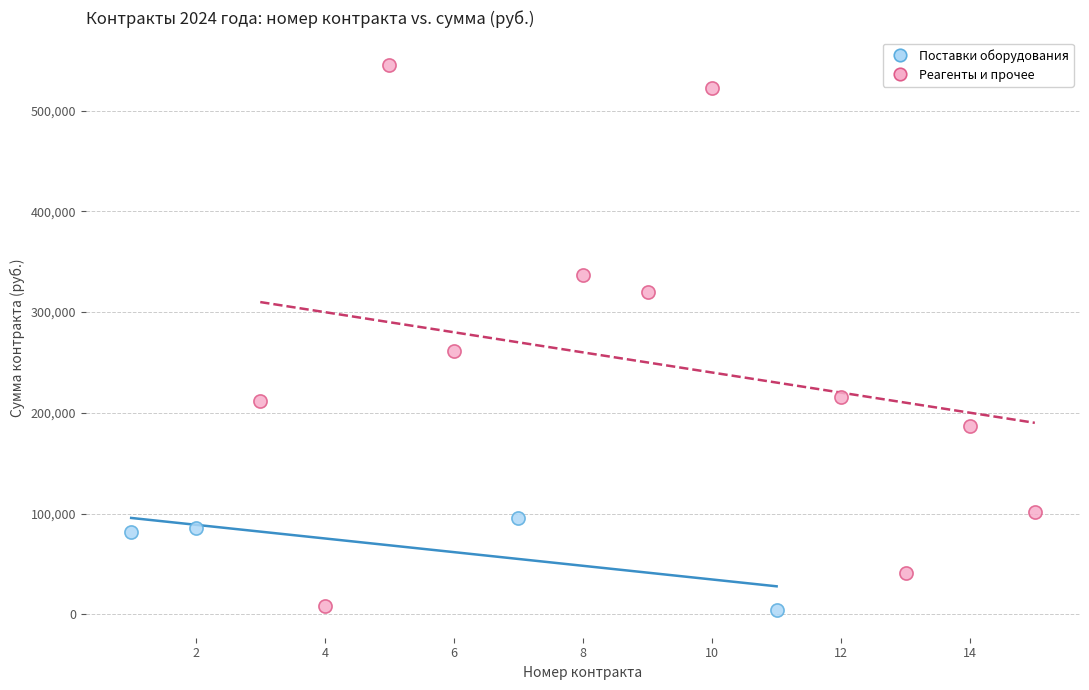

Which series has the widest spread of Y values?

Реагенты и прочее